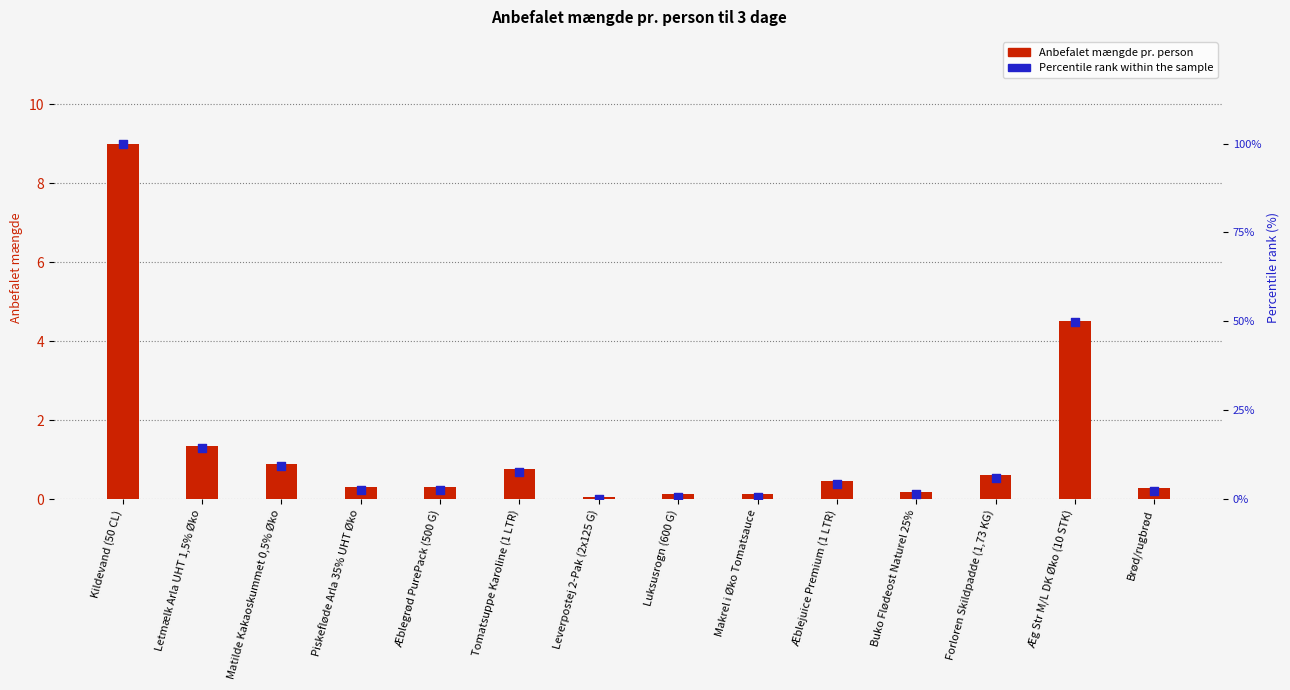

Which series has the largest total across all categories?

Percentile rank within the sample